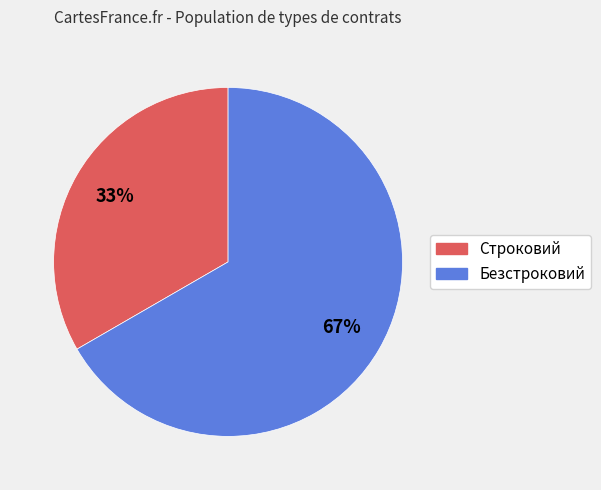

What is the ratio of the value at Безстроковий to the value at Строковий?

2.0